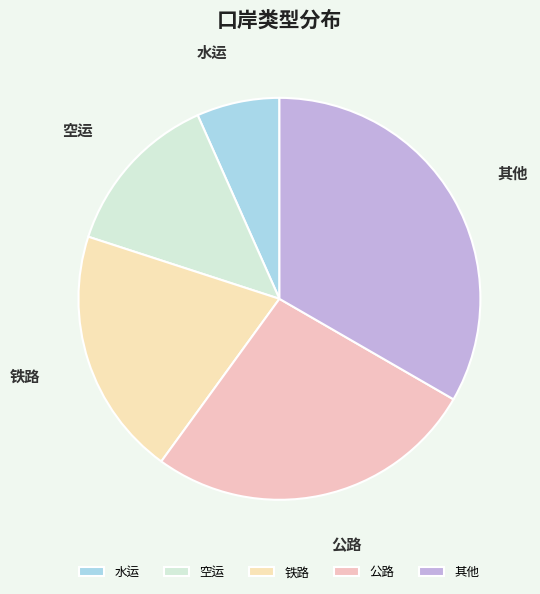

Is the sum of 空运 and 水运 greater than half?

No